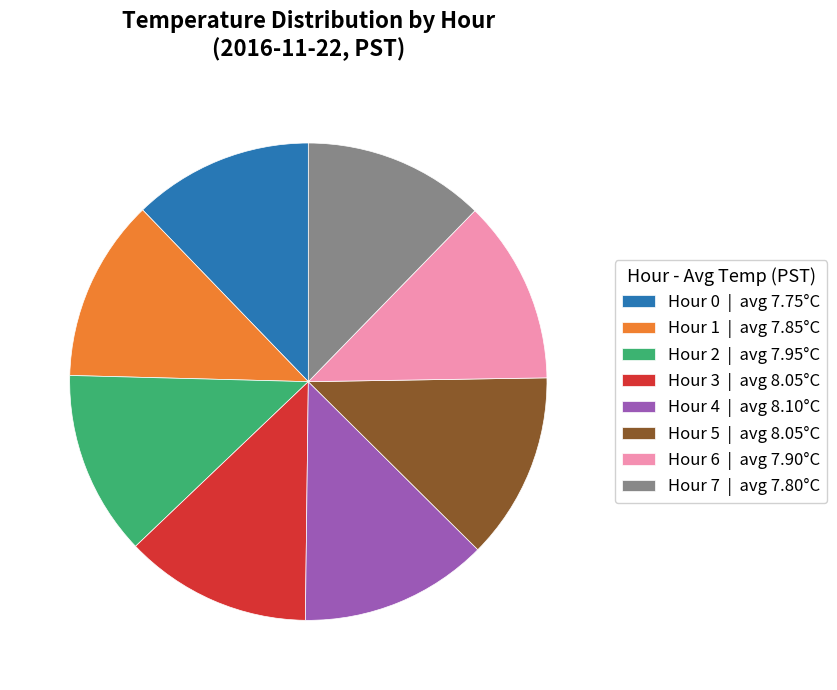

What is the ratio of the value at Hour 2 to the value at Hour 5?

1.0